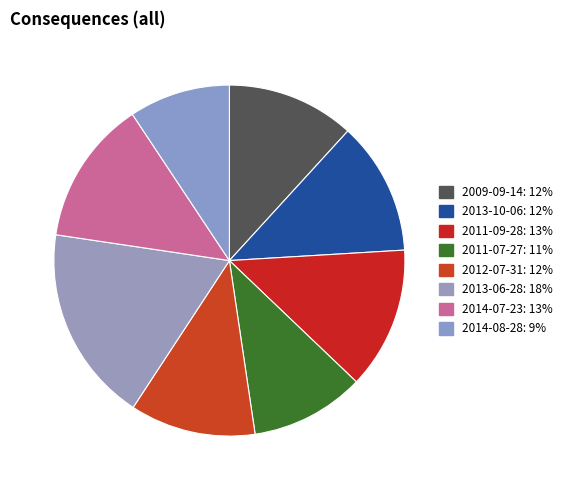

Combined, do 2011-07-27 and 2013-10-06 account for over 50%?

No